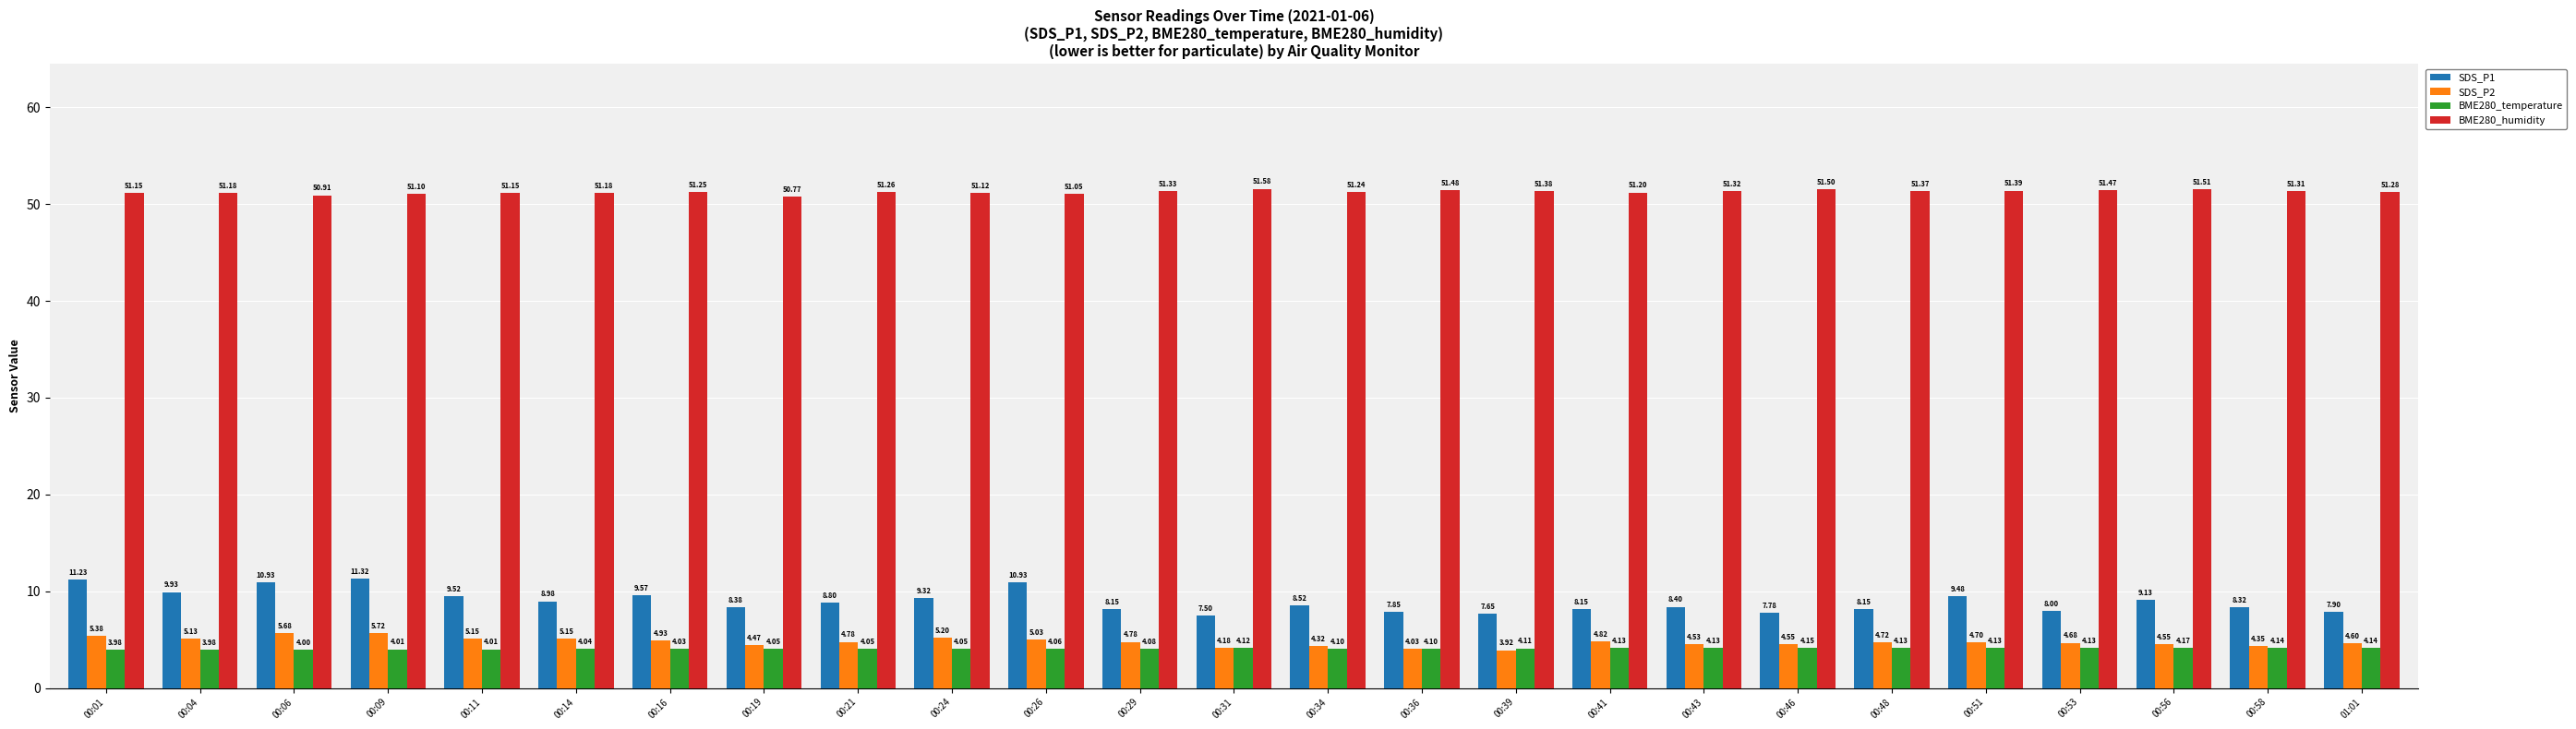

Which category has the highest value in the BME280_temperature series?

00:56